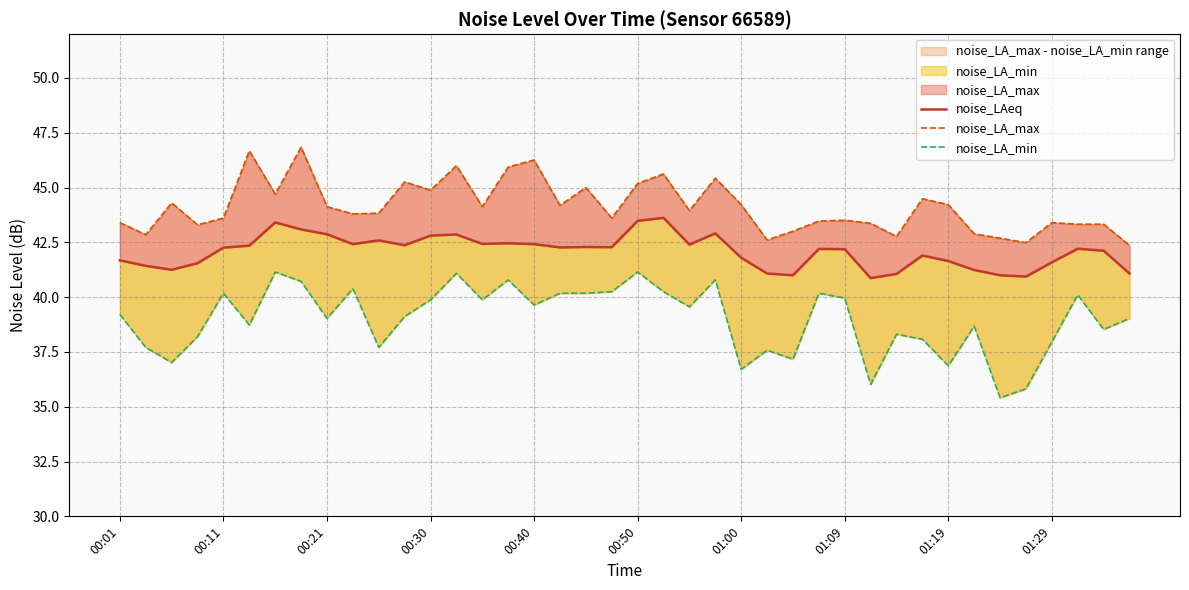

True or false: noise_LAeq and noise_LA_min intersect in this chart.

False